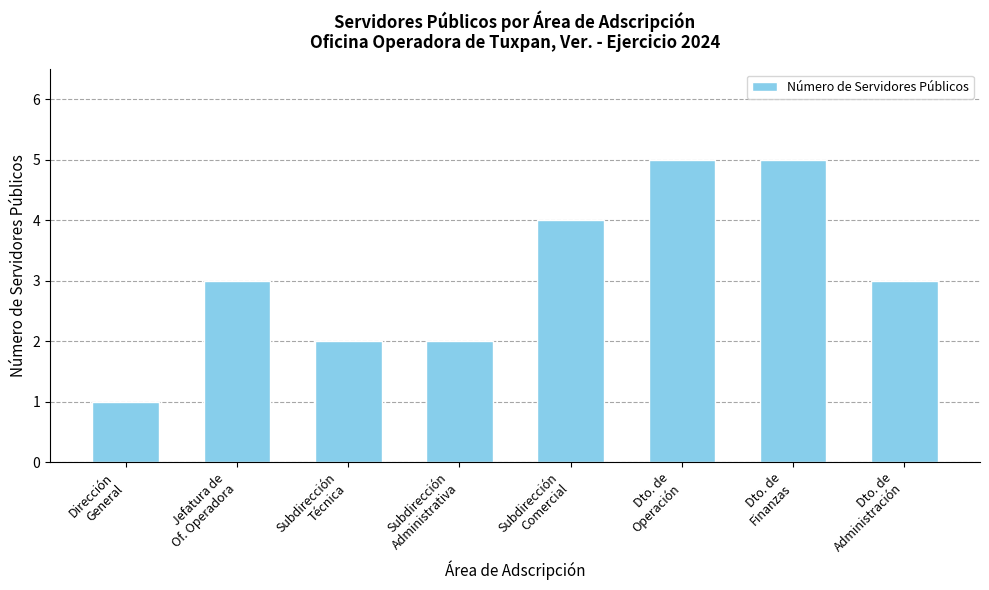

What is the label of the 2nd bar from the left?

Jefatura de
Of. Operadora